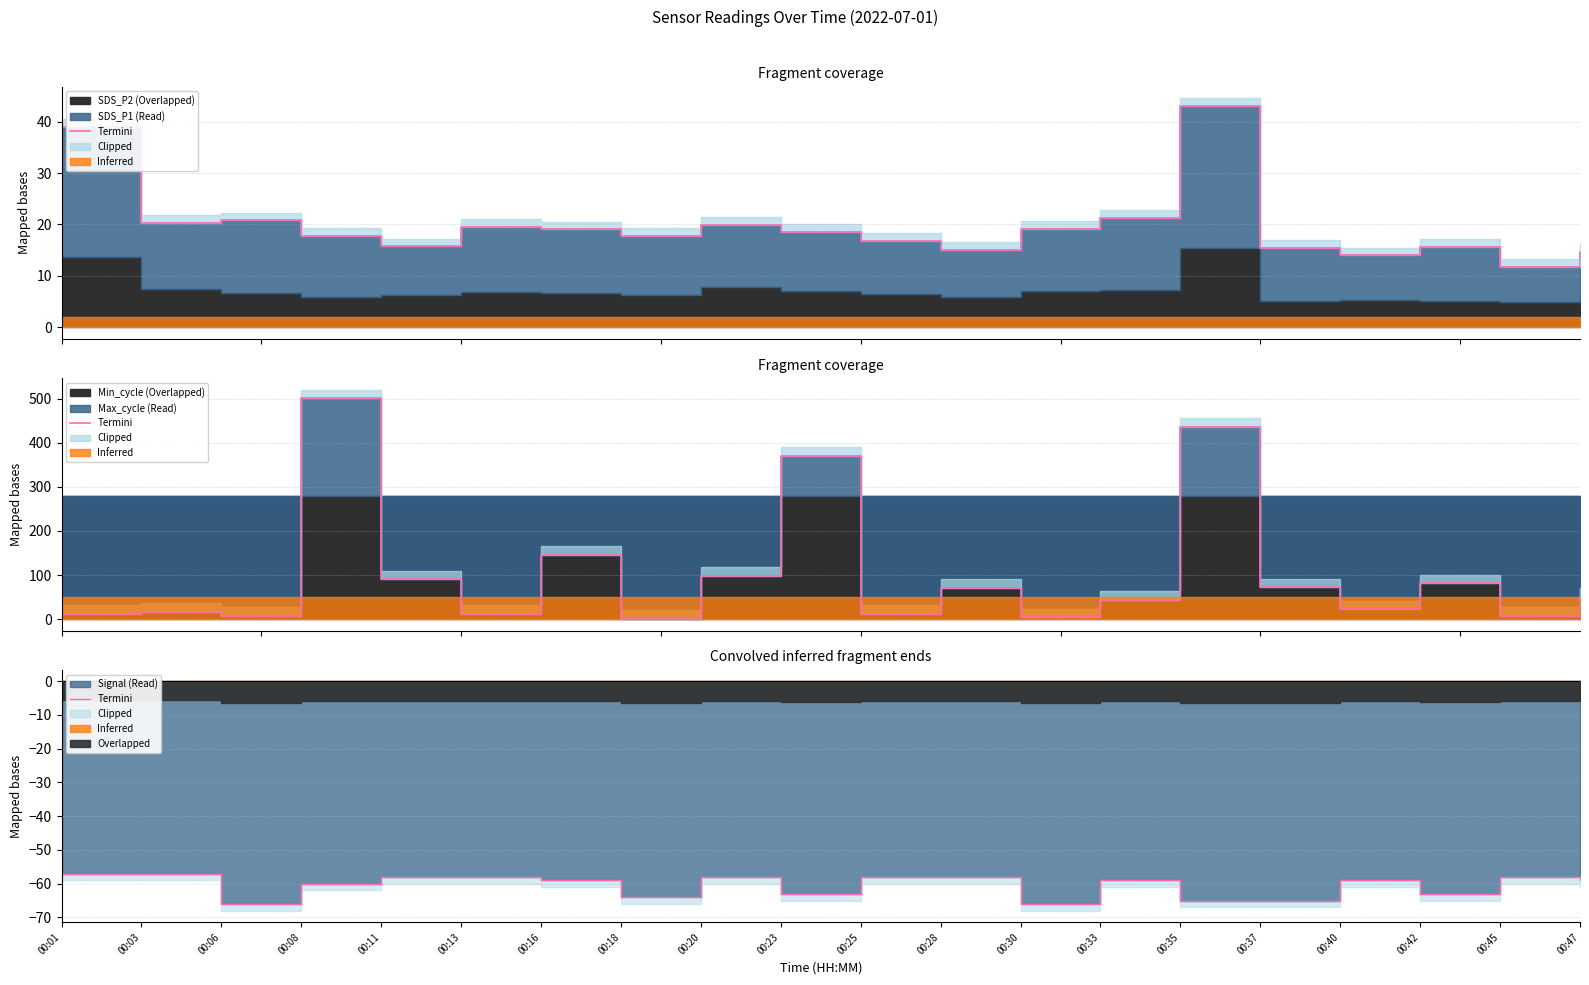

How many data points are above -59?

8